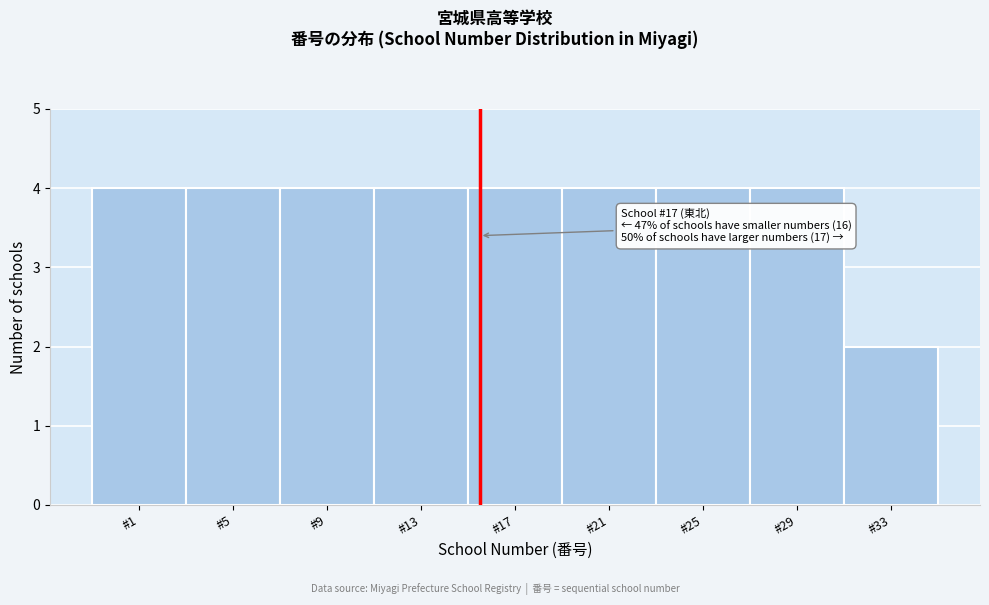

Reading right to left, transcribe all the data shown in this chart.

2	4	4	4	4	4	4	4	4